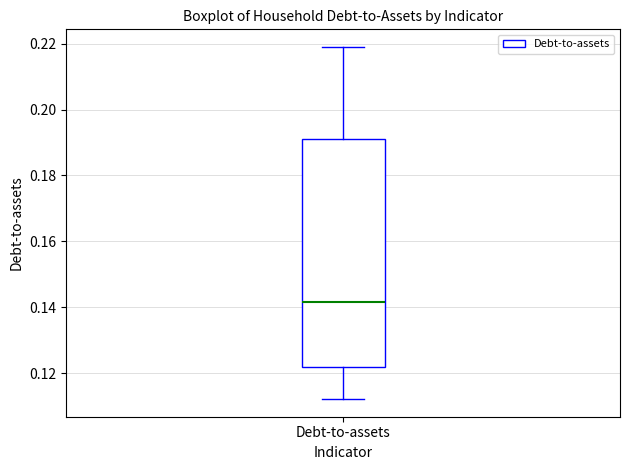

Read this box plot against the y-axis: the position of the median line, the range covered by the box, and the ends of both whiskers. The values are not printed on the chart, so give them approximately, as read against the axis.

median 0.142, box 0.122 to 0.192, whiskers 0.112 to 0.220